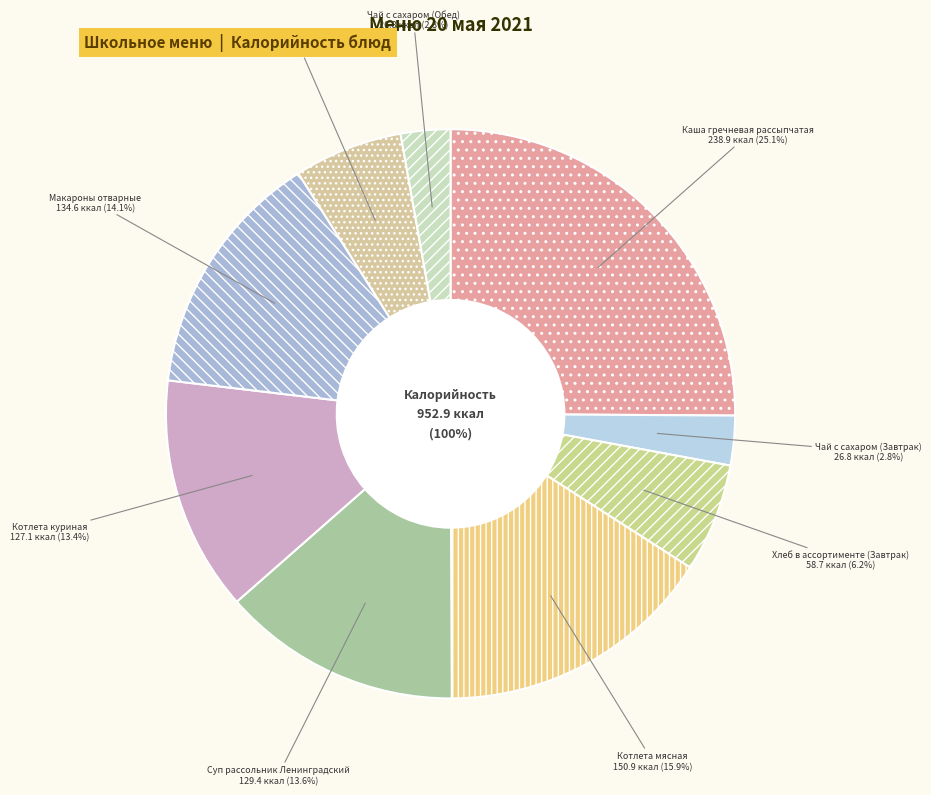

How many segments does this pie chart have?

9